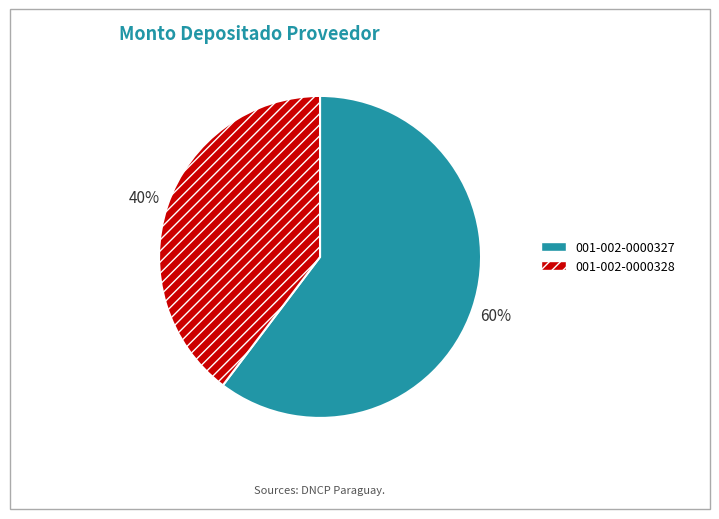

To the nearest percent, what is the average slice percentage?

50%